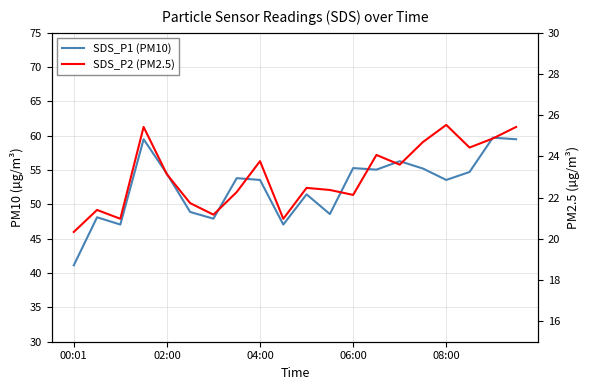

How many interior local peaks does the SDS_P2 (PM2.5) series have?

6